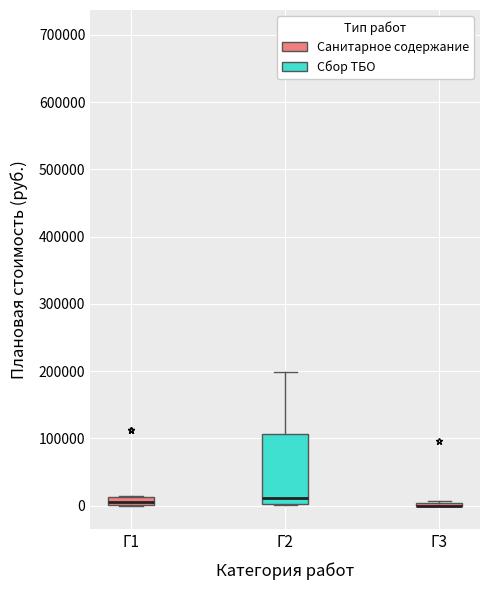

Which box is the tallest, from its lower edge to its upper edge?

Г2